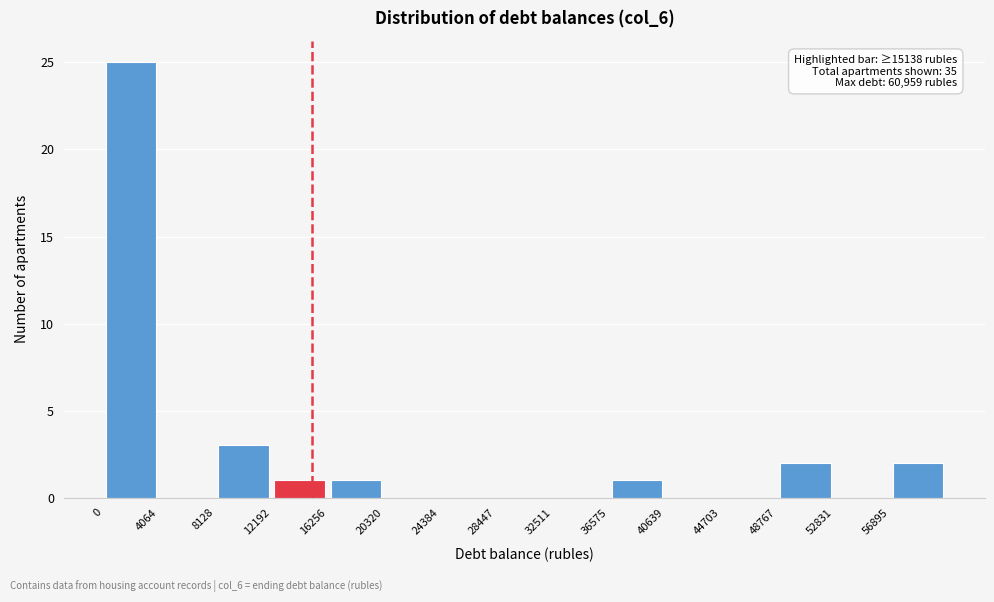

Over which range of the x-axis is the bar tallest?

0 to 4000